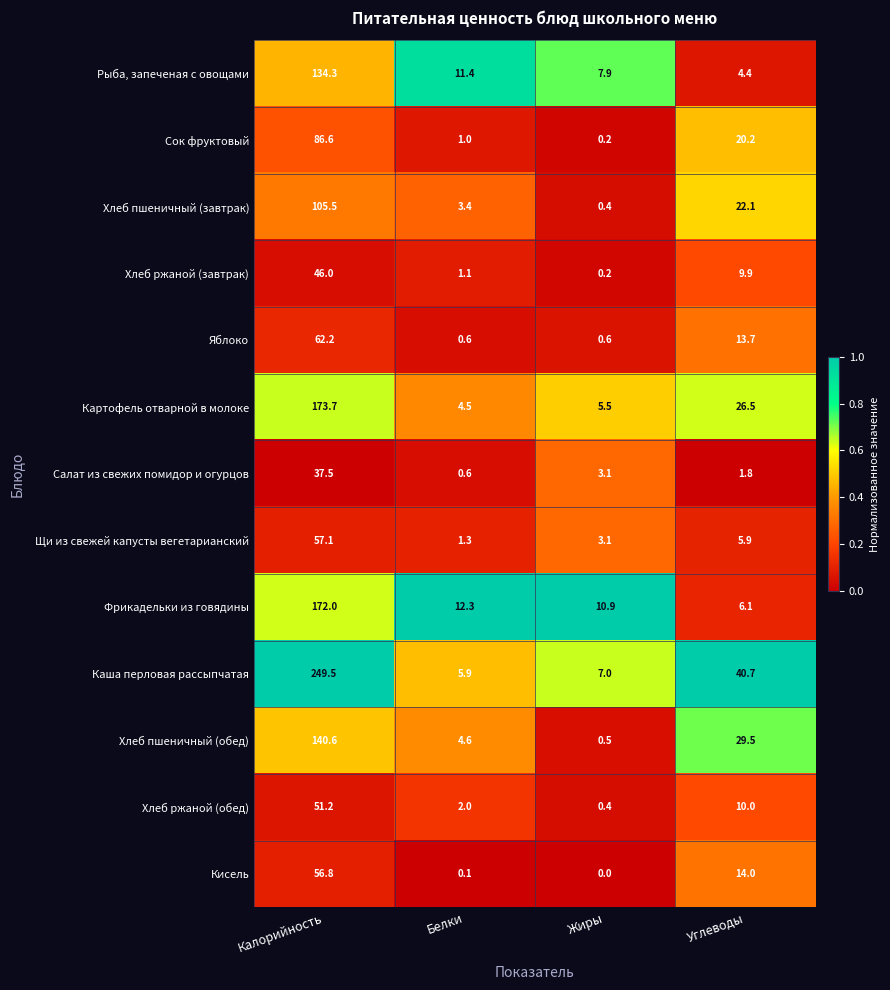

Which series has the largest range (max minus min)?

Каша перловая рассыпчатая